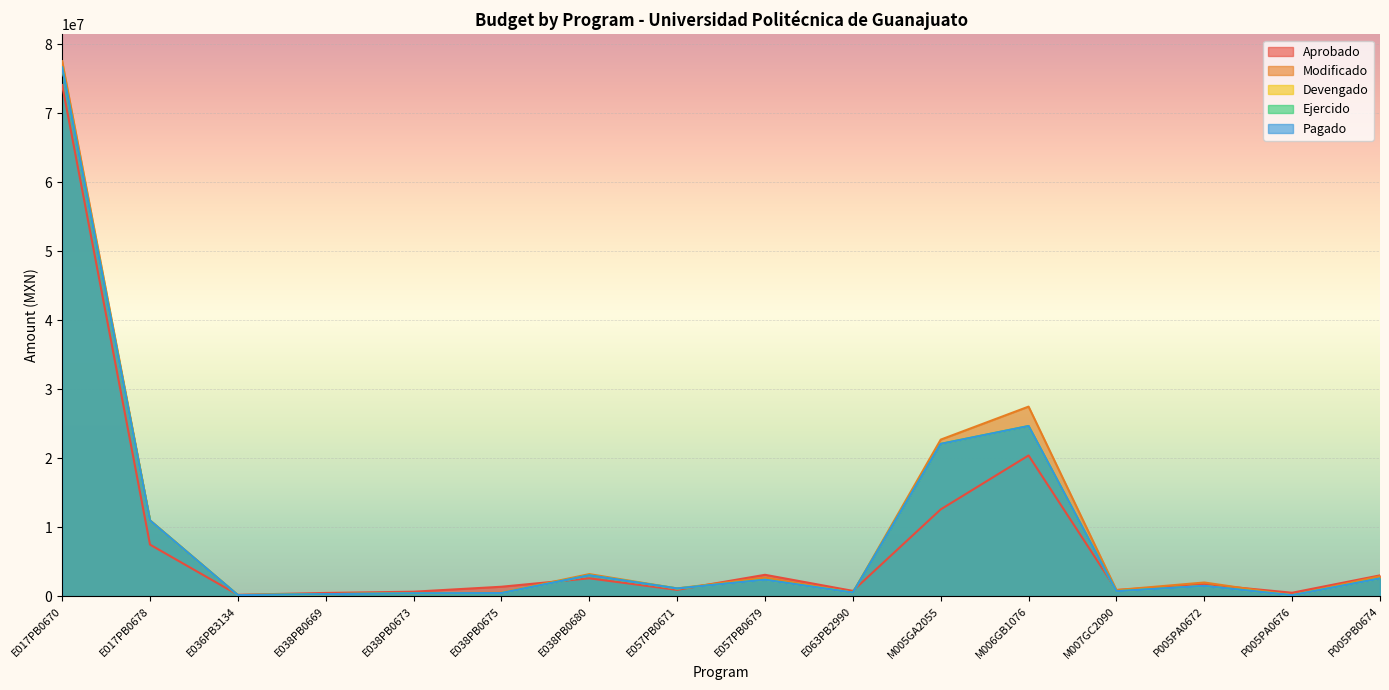

What is the difference between the Aprobado values at P005PA0676 and E038PB0675?

868600.0